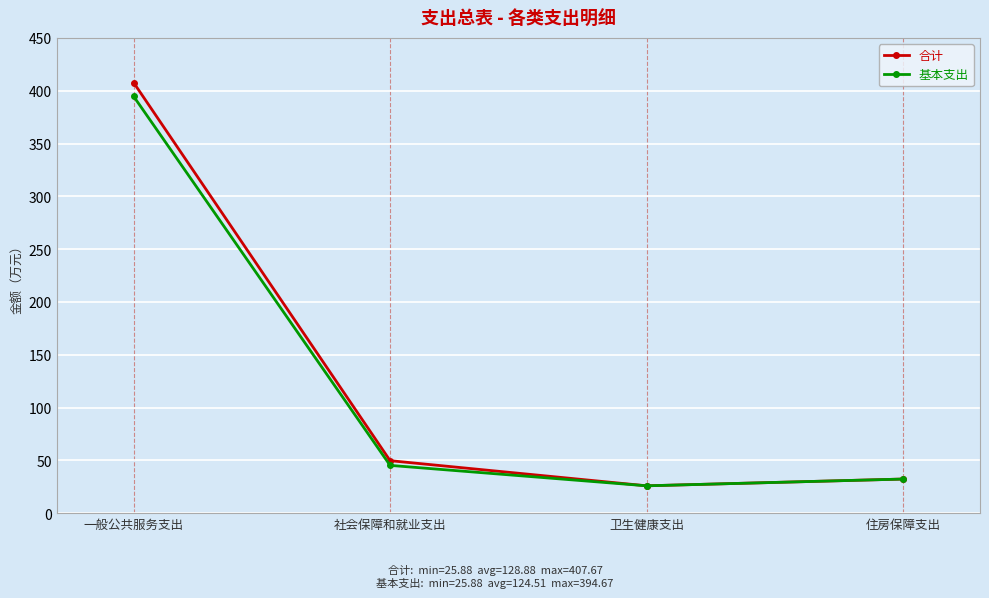

What is the smallest value displayed?

25.9